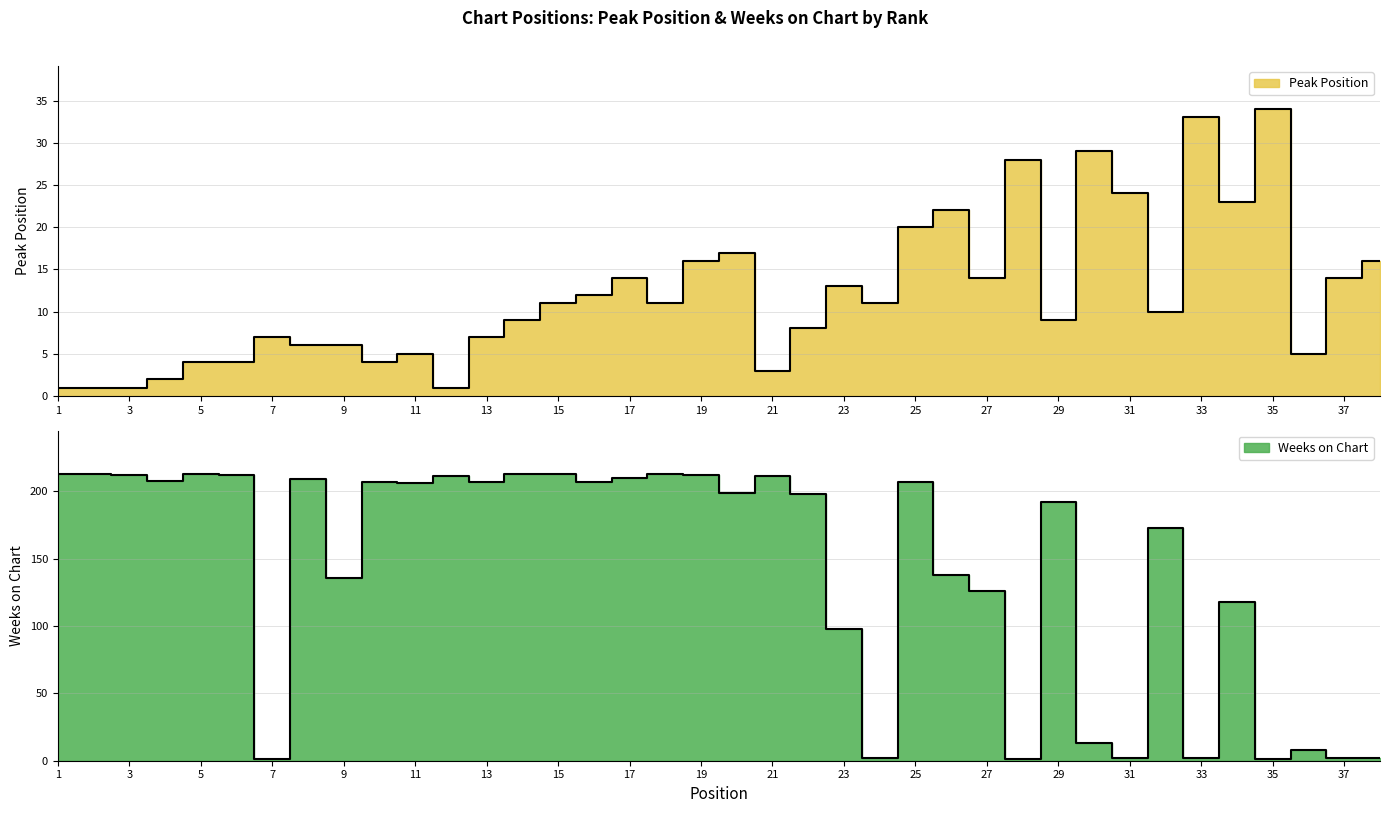

What are all the series names shown in the legend?

Peak Position, Weeks on Chart